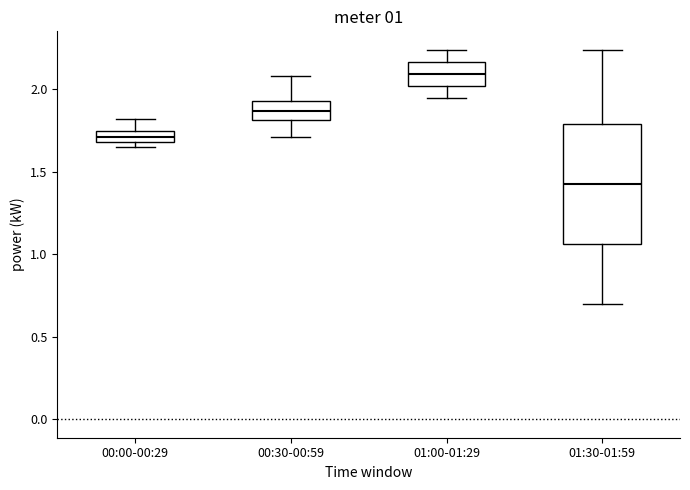

Which box has the lowest median line?

01:30-01:59